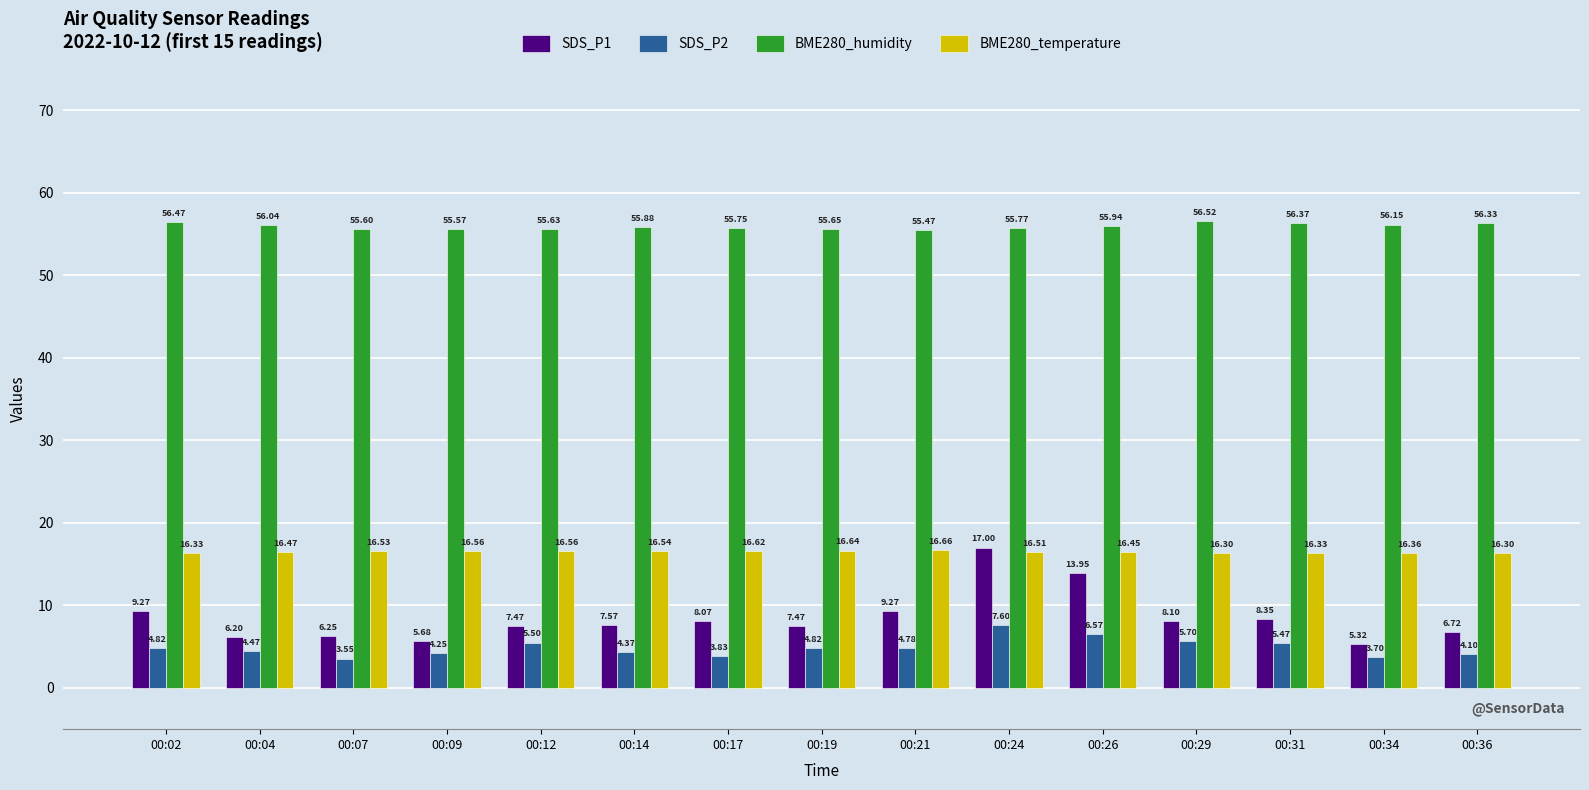

What is the difference between the second highest and minimum values in the SDS_P2 series?

3.0